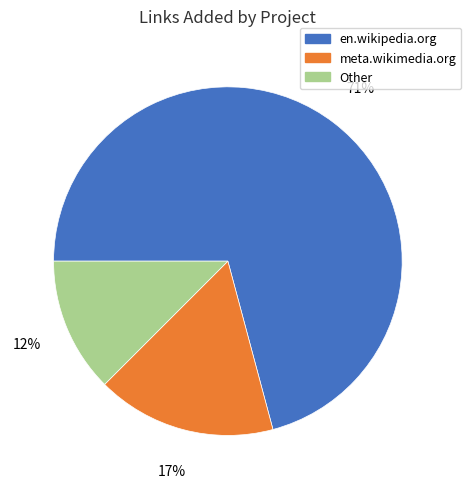

Rank the categories by value from lowest to highest.

Other, meta.wikimedia.org, en.wikipedia.org